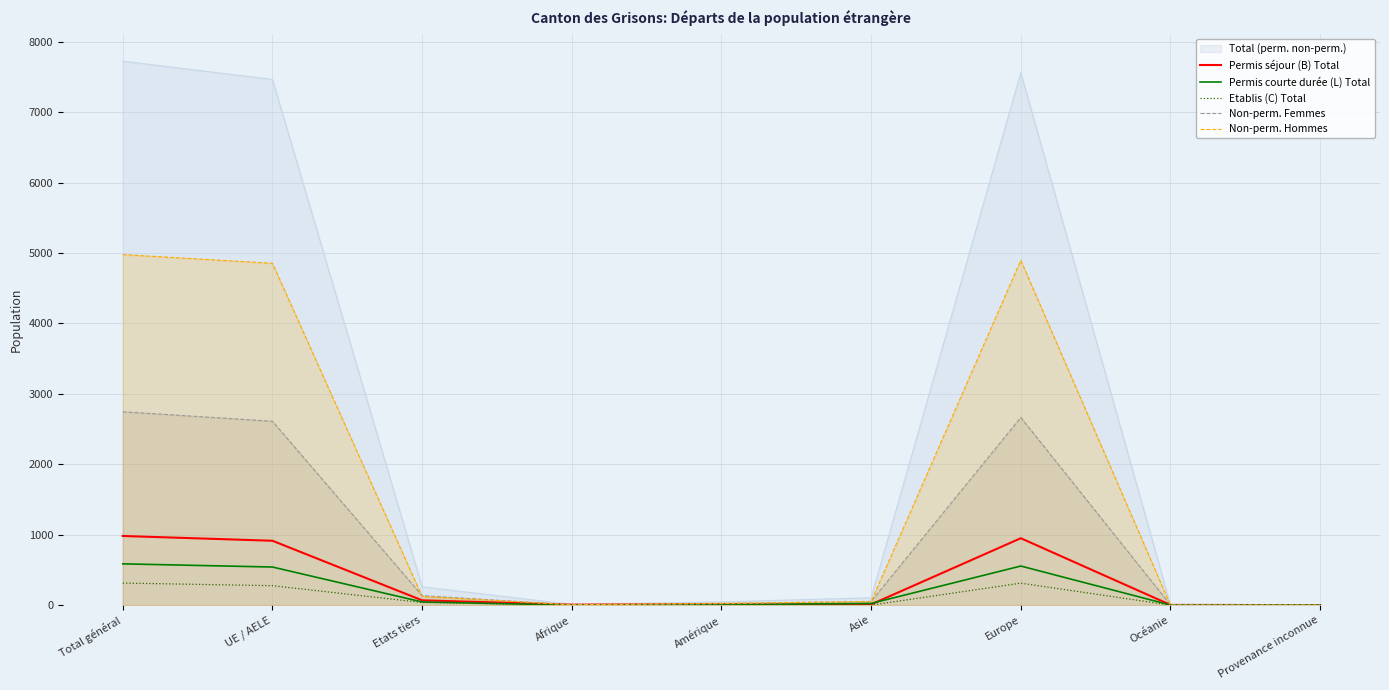

What is the label of the 5th point from the left?

Amérique